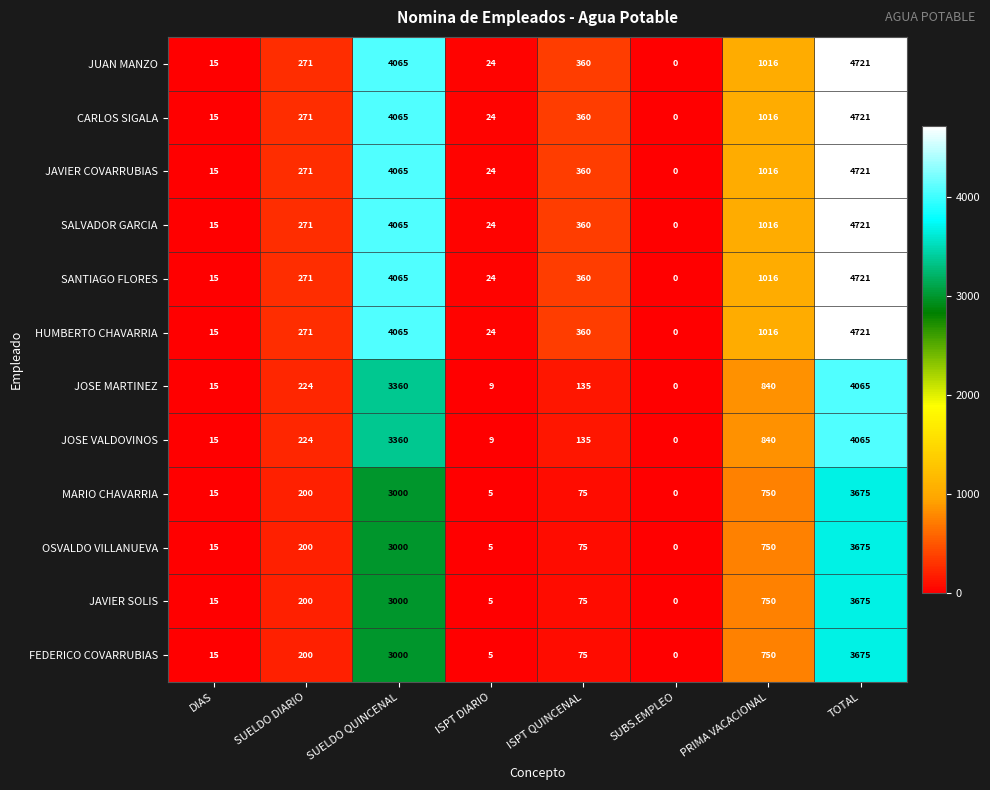

What is the spread (max minus min) of values at TOTAL?

1046